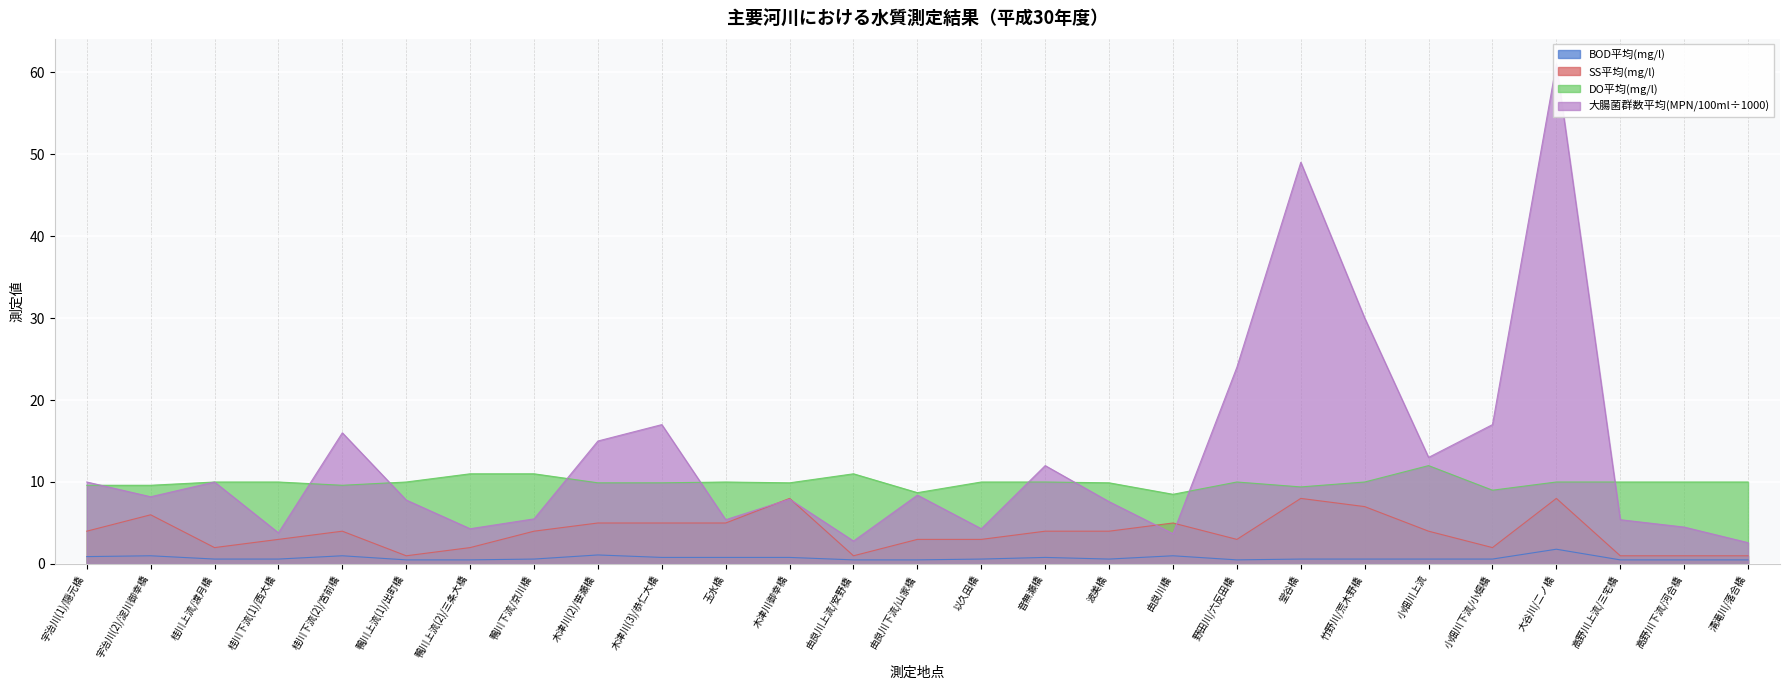

Which series changed the most between 桂川上流/渡月橋 and 鴨川上流(1)/出町橋?

大腸菌群数平均(MPN/100ml÷1000)